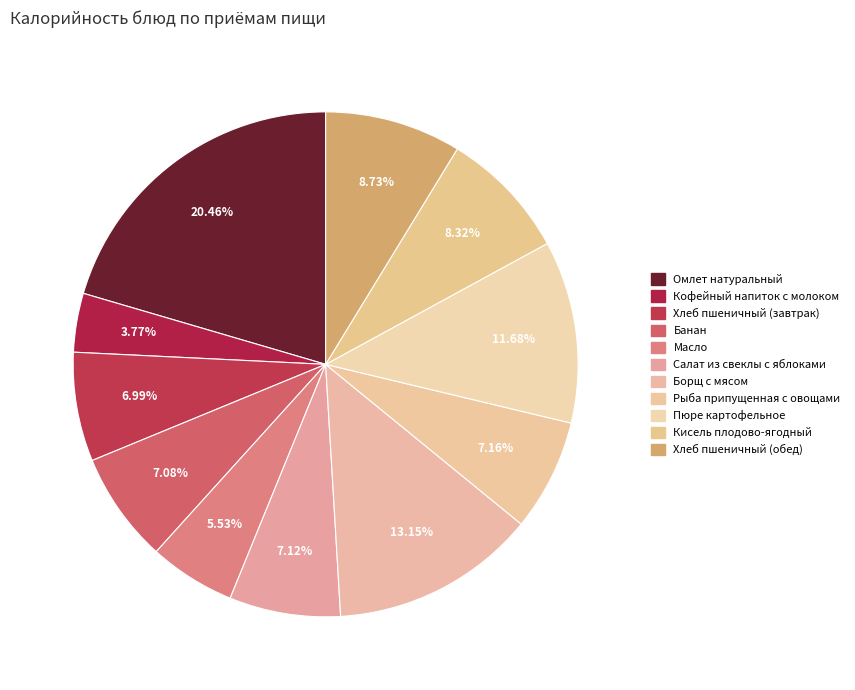

Count the number of slices in the pie.

11